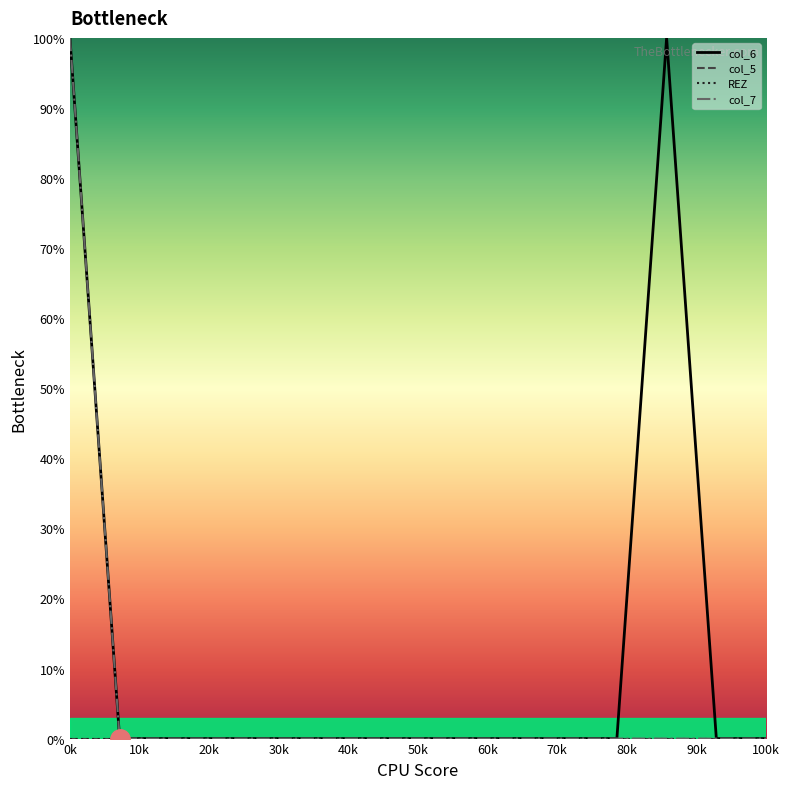

At 60k, list the series in order from largest to smallest.

col_6, col_5, REZ, col_7